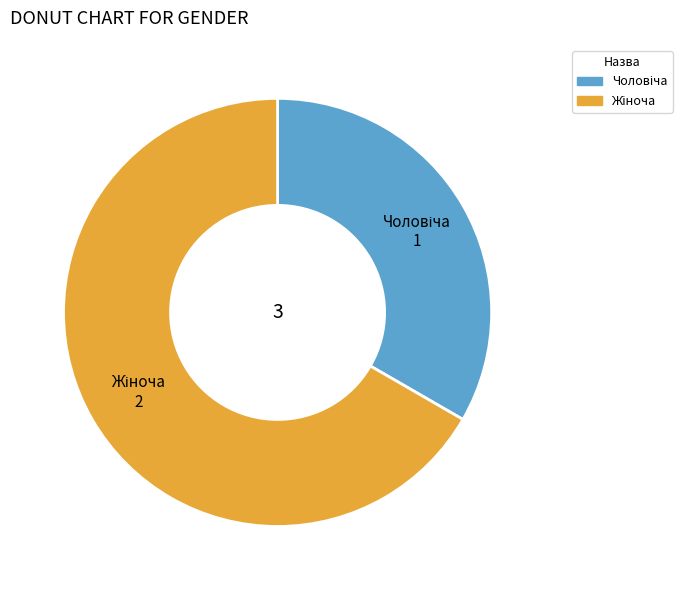

Does any single category account for the majority?

Yes